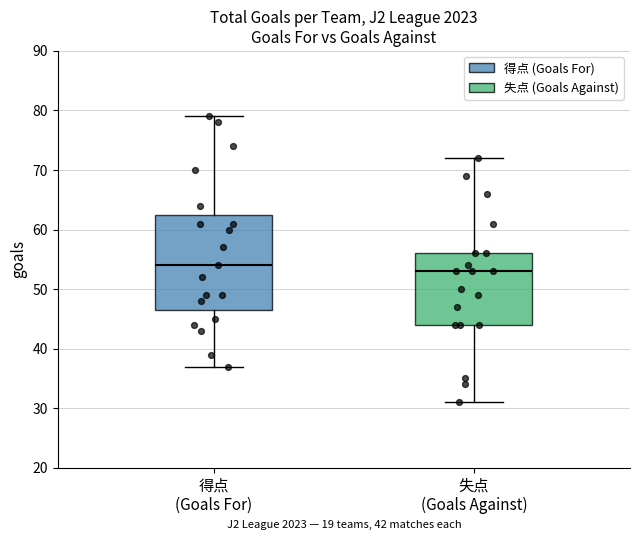

Where is the lower edge of the box for 失点 (Goals Against) on the y-axis? The values are not printed on the chart, so give them approximately, as read against the axis.

44